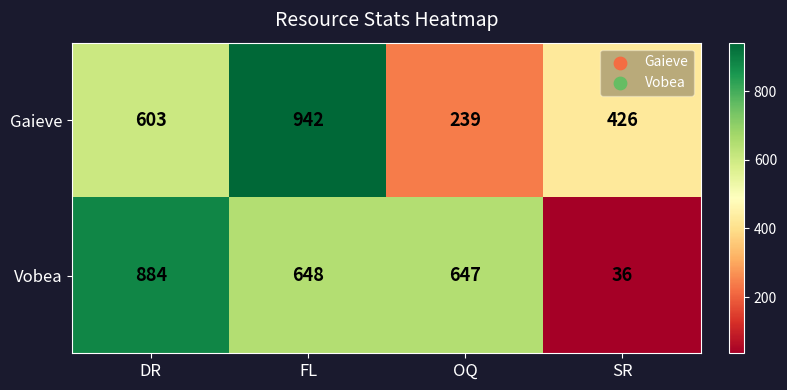

List the series in order of their peak value, lowest first.

Vobea, Gaieve